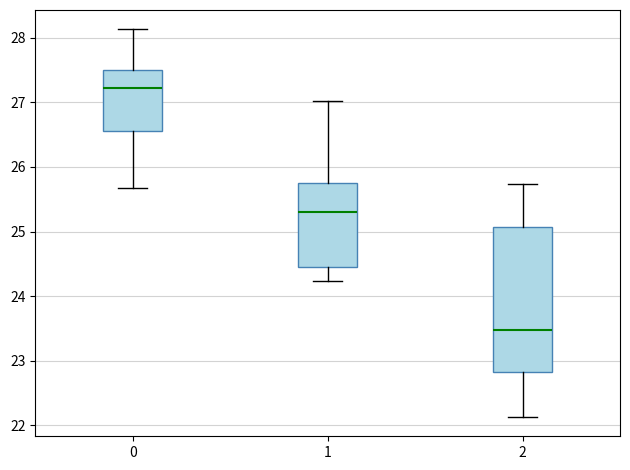

Reading left to right, transcribe this box plot: for each box, give where its median line is, the range the box spans, and where its two whiskers end, as read against the y-axis. The values are not printed on the chart, so give them approximately, as read against the axis.

0: median 27.2, box 26.6 to 27.5, whiskers 25.7 to 28.1
1: median 25.3, box 24.5 to 25.8, whiskers 24.2 to 27.0
2: median 23.5, box 22.8 to 25.1, whiskers 22.1 to 25.7